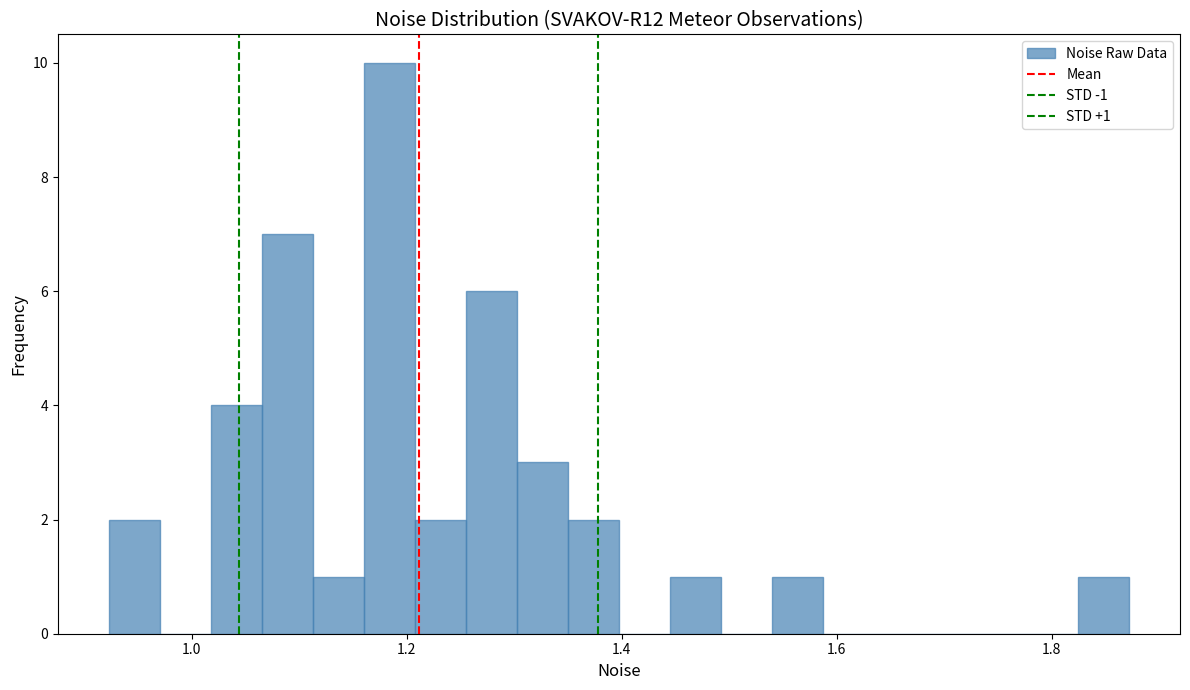

Read against the x-axis, roughly where is the centre of the tallest bar?

1.18